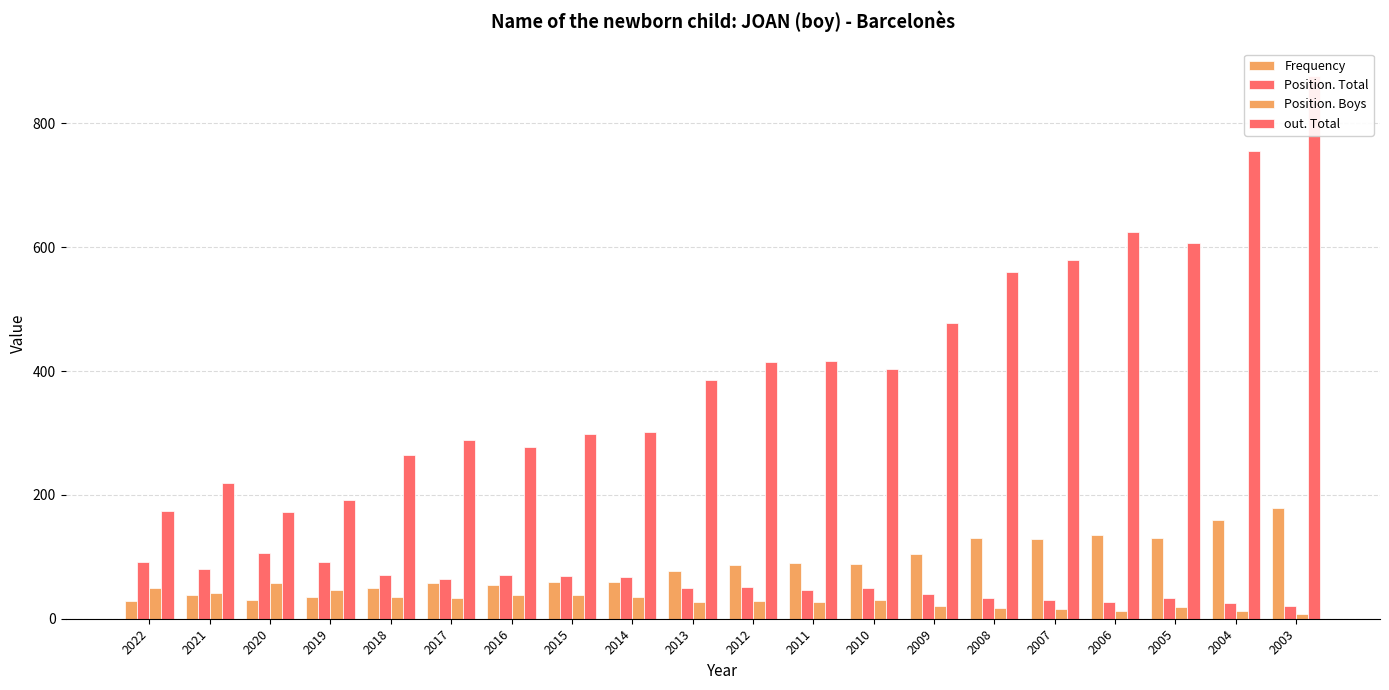

How many series are shown in this chart?

4